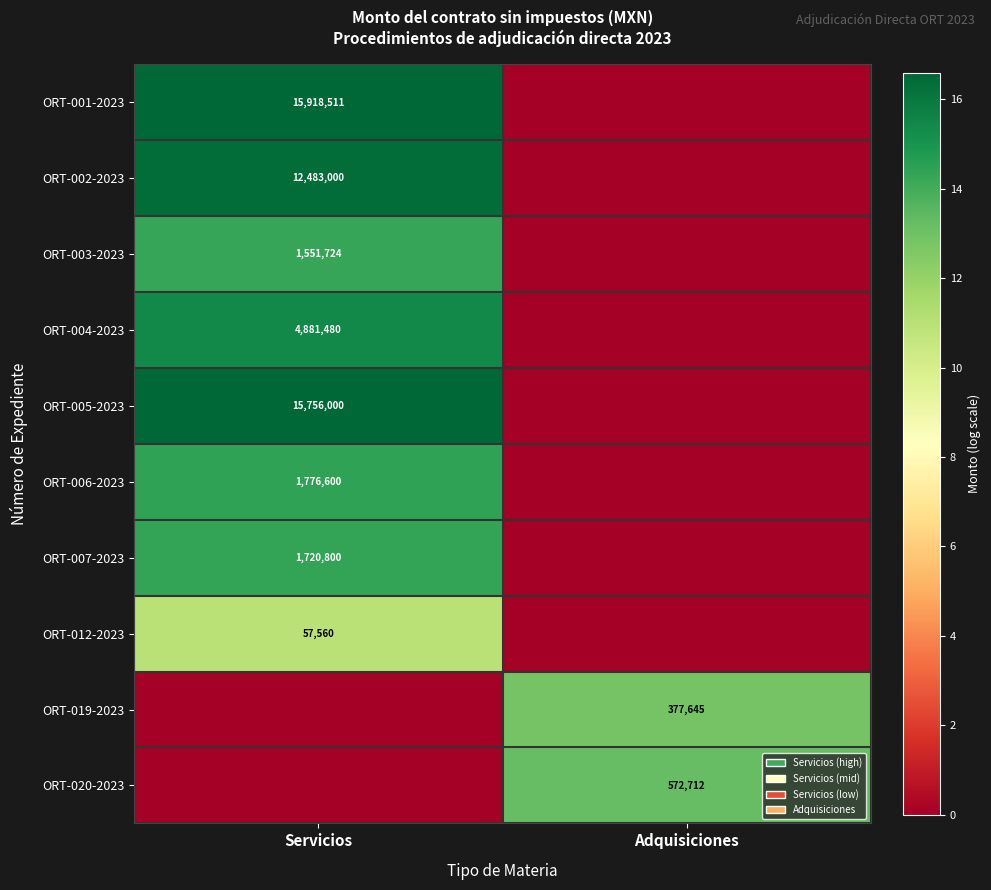

How many series are shown in this chart?

10